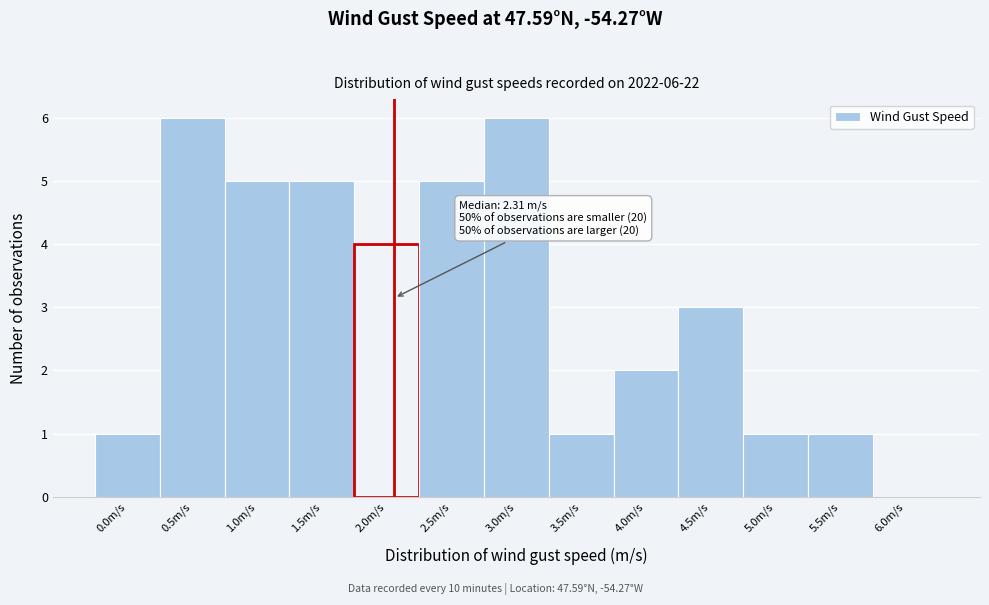

Reading left to right, list all the values displayed in this chart.

0.0m/s=1	0.5m/s=6	1.0m/s=5	1.5m/s=5	2.0m/s=4	2.5m/s=5	3.0m/s=6	3.5m/s=1	4.0m/s=2	4.5m/s=3	5.0m/s=1	5.5m/s=1	6.0m/s=0